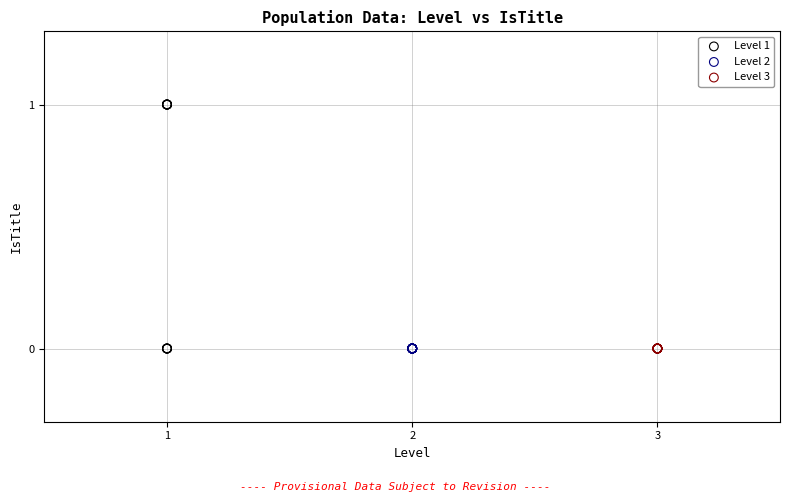

What are all the series names shown in the legend?

Level 1, Level 2, Level 3